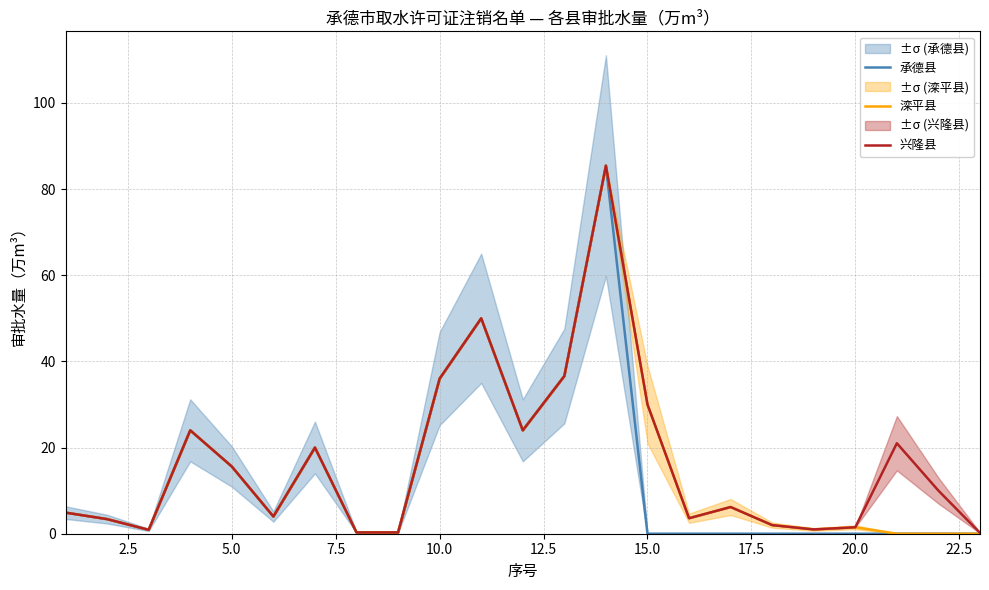

Does the chart have visible grid lines?

Yes